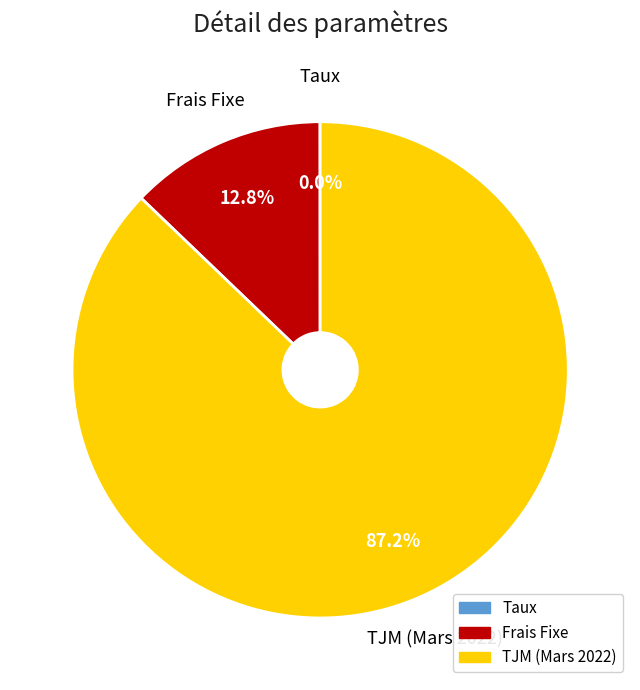

What is the largest slice in the pie chart?

TJM (Mars 2022)